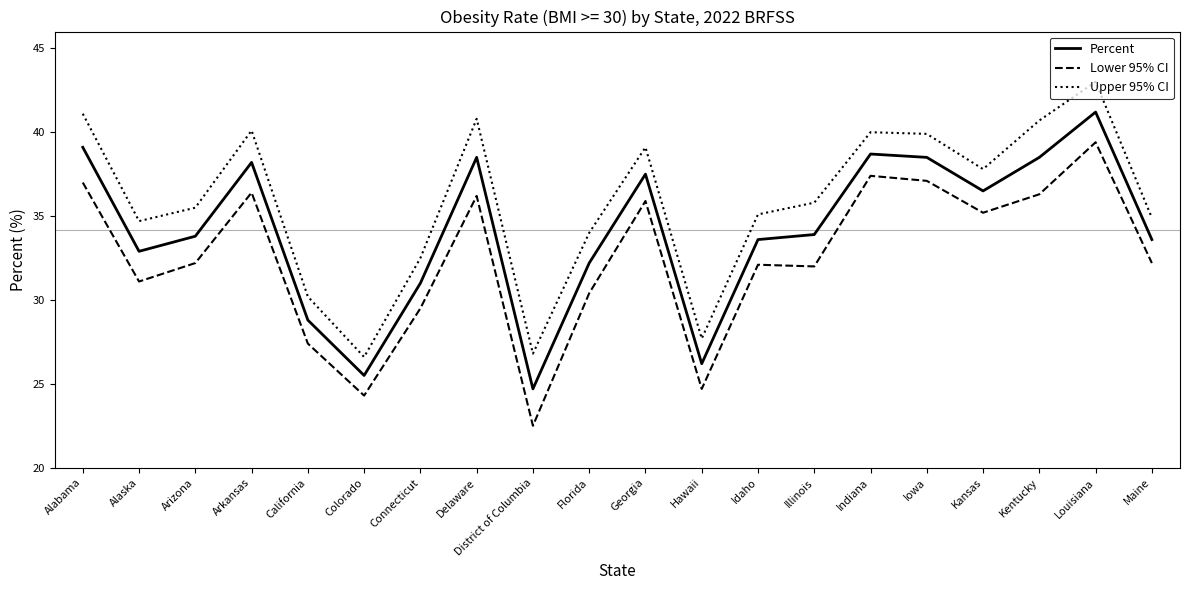

What is the lowest value of the Percent series?

24.7